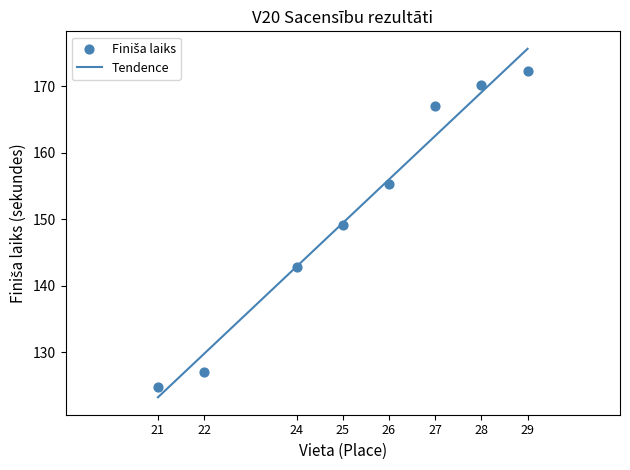

What is the highest value of the Tendence series?

175.6